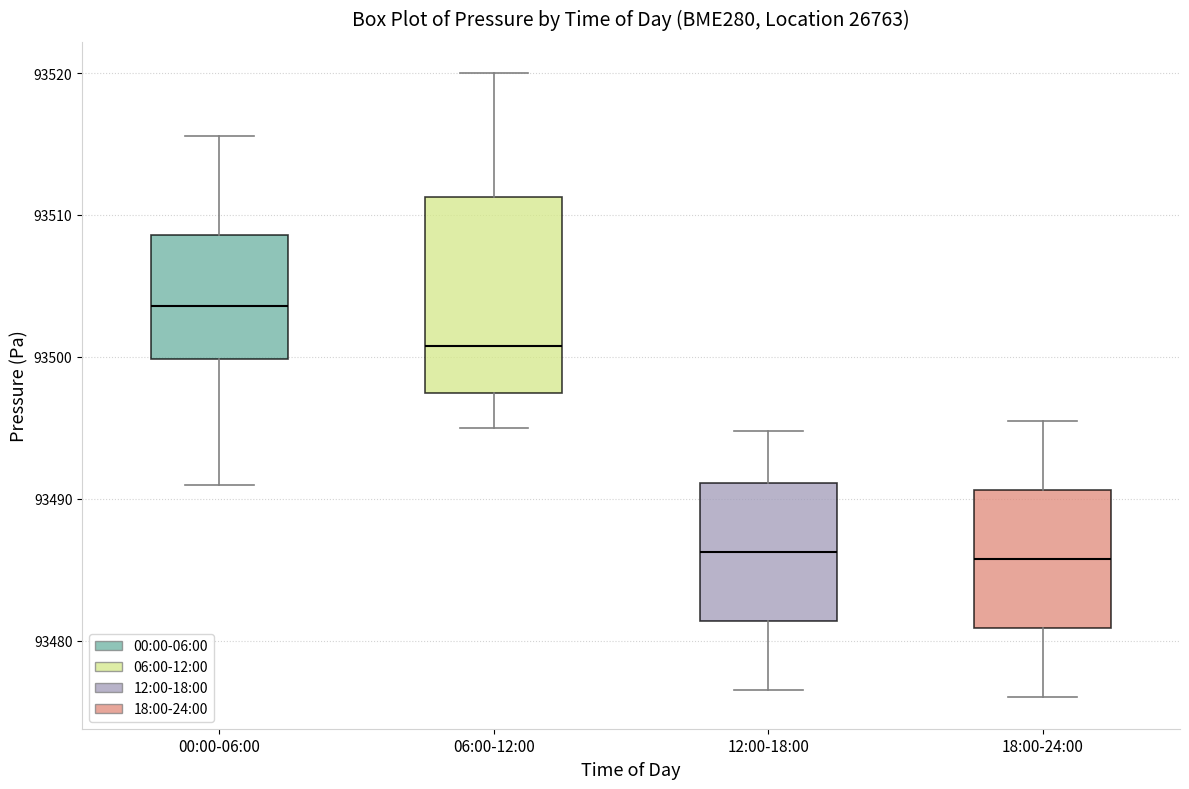

Where does the lower whisker of the box for 00:00-06:00 end on the y-axis? The values are not printed on the chart, so give them approximately, as read against the axis.

93491